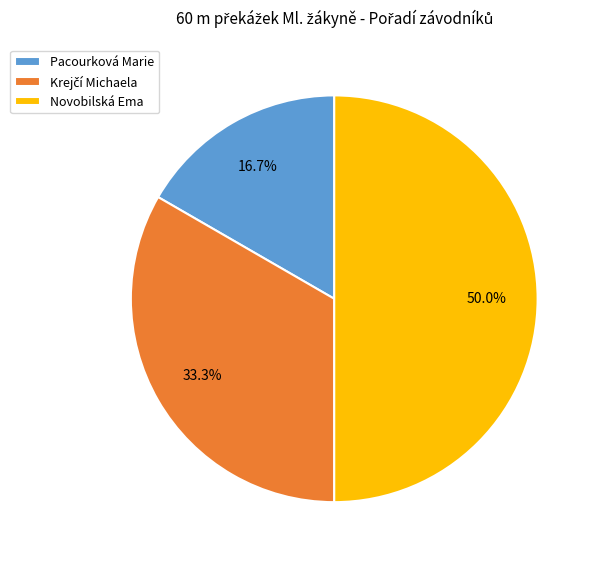

To the nearest percent, what is the difference between the Novobilská Ema and Pacourková Marie slice percentages?

33%